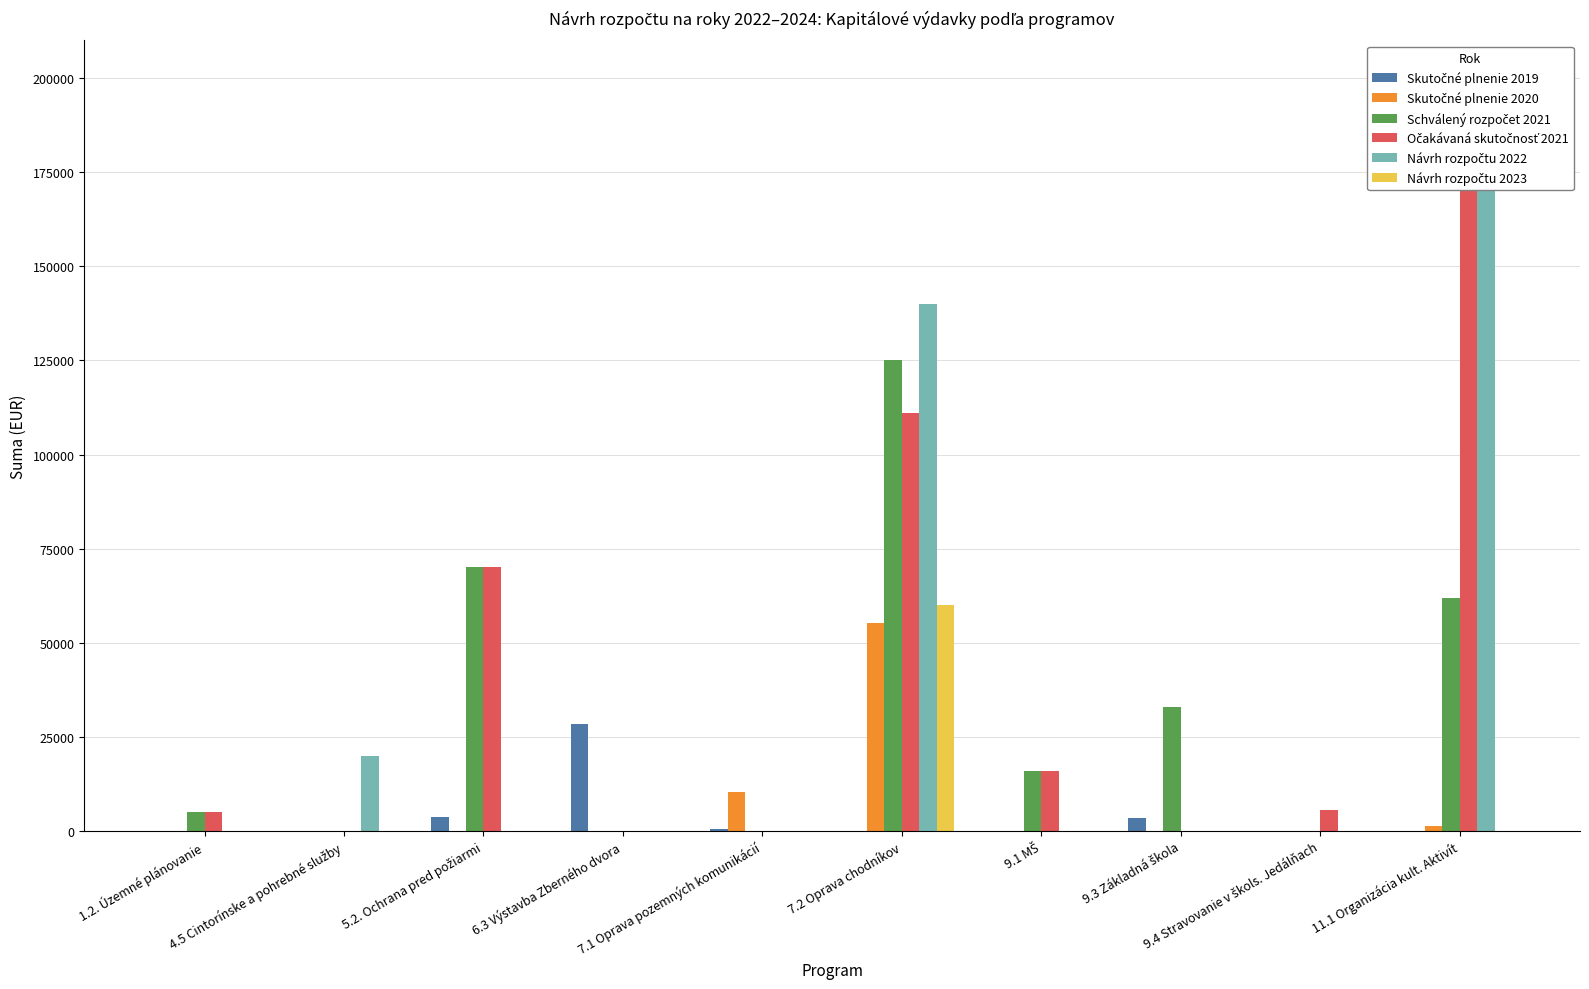

True or false: Skutočné plnenie 2019 has a value of 0.0 at 1.2. Územné plánovanie.

True